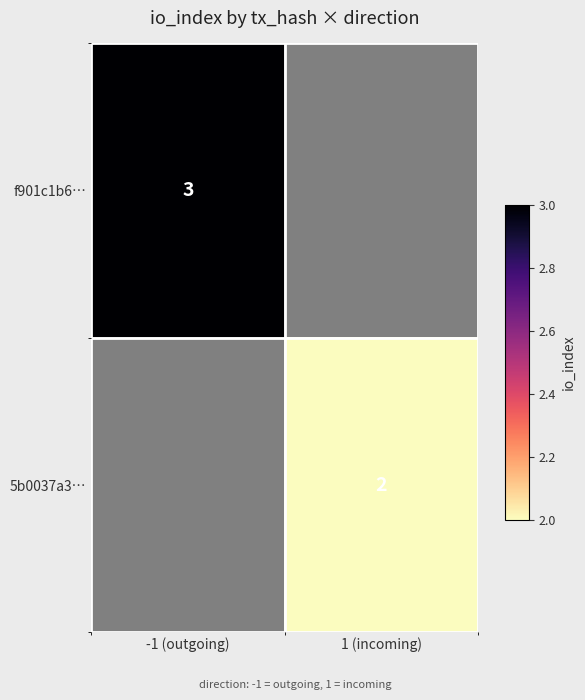

True or false: 5b0037a3… has a value of 2 at 1 (incoming).

True